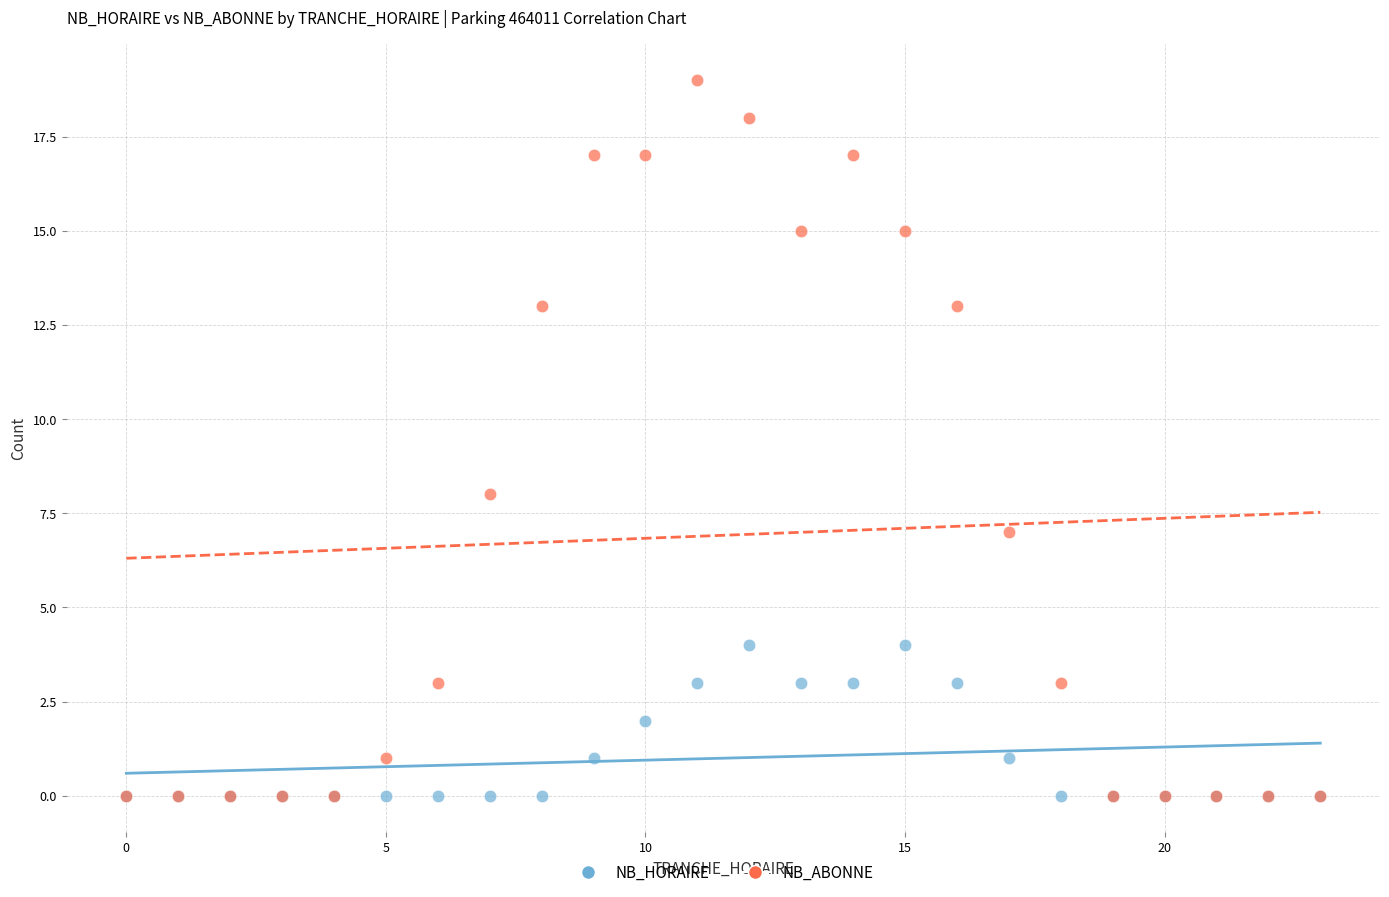

Which series contains the highest Y value?

NB_ABONNE